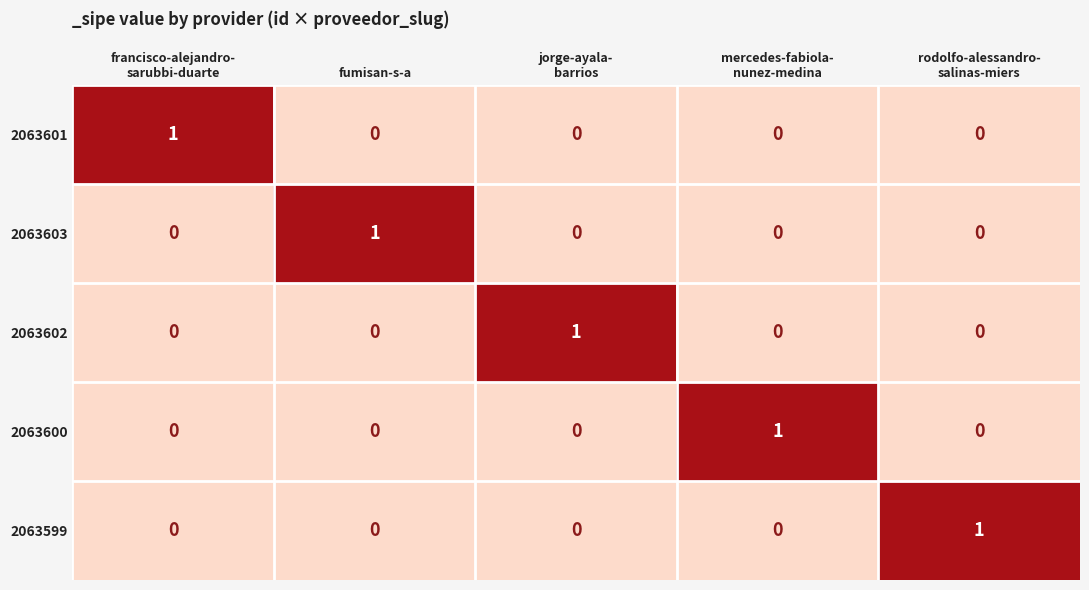

Is it true that 2063601 equals 0 at fumisan-s-a?

True